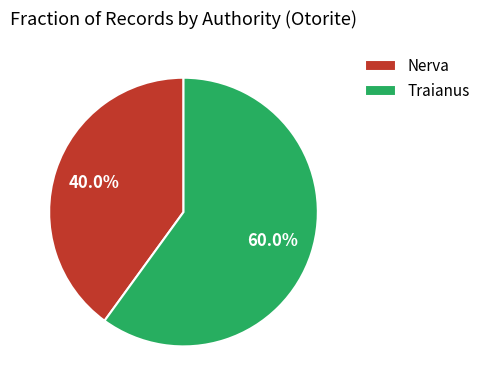

What portion of the pie excludes Nerva?

60.0%